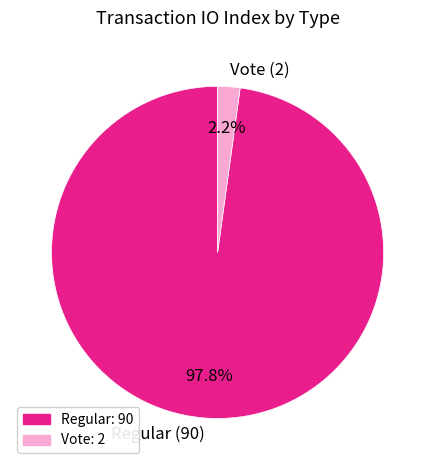

How many segments does this pie chart have?

2